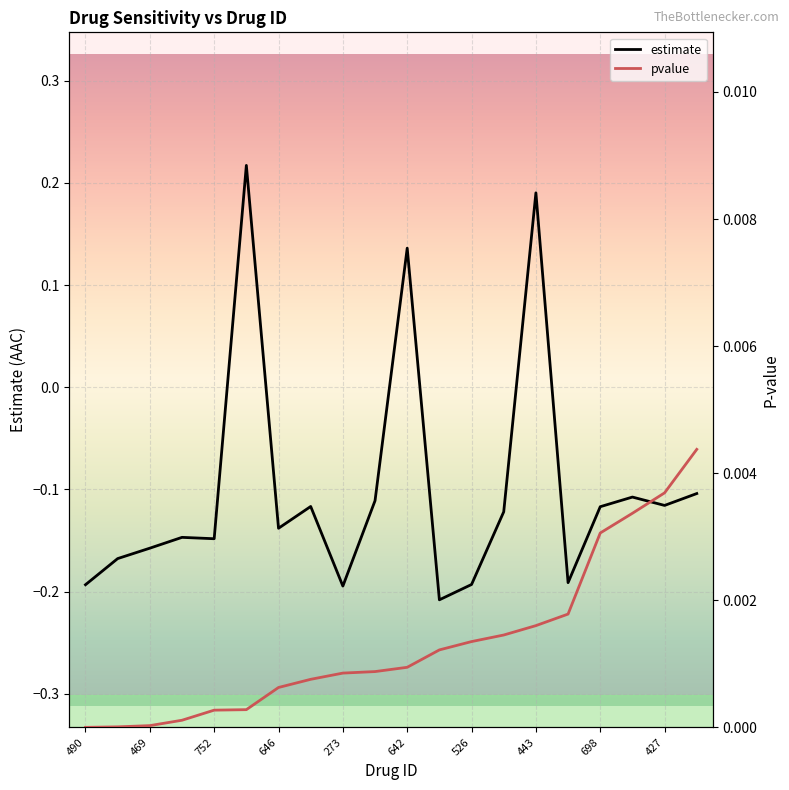

How many lines are shown in the chart?

2